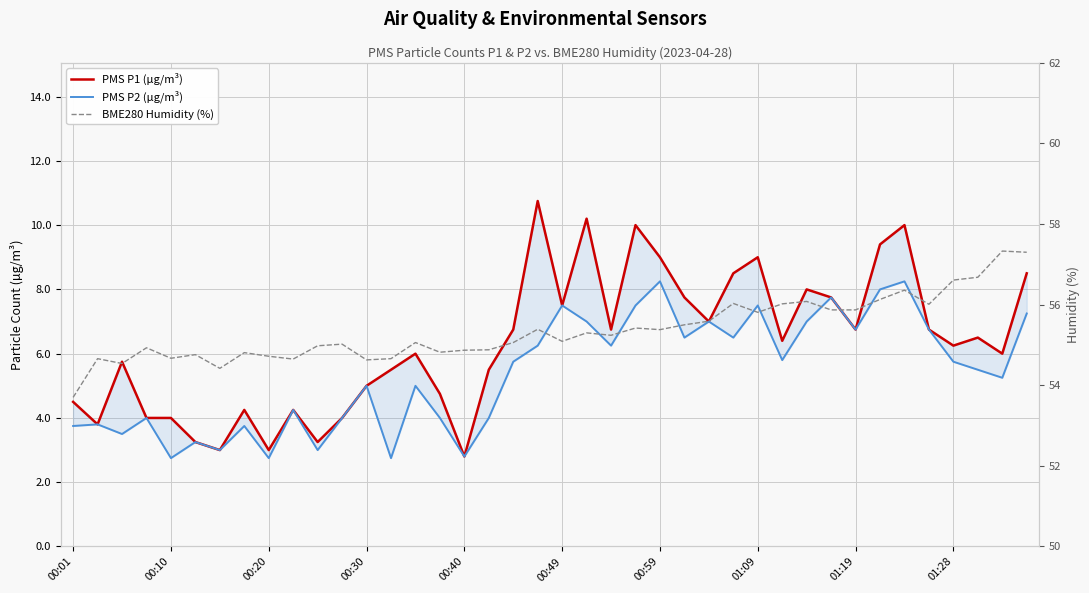

What is the greatest value displayed?

57.3